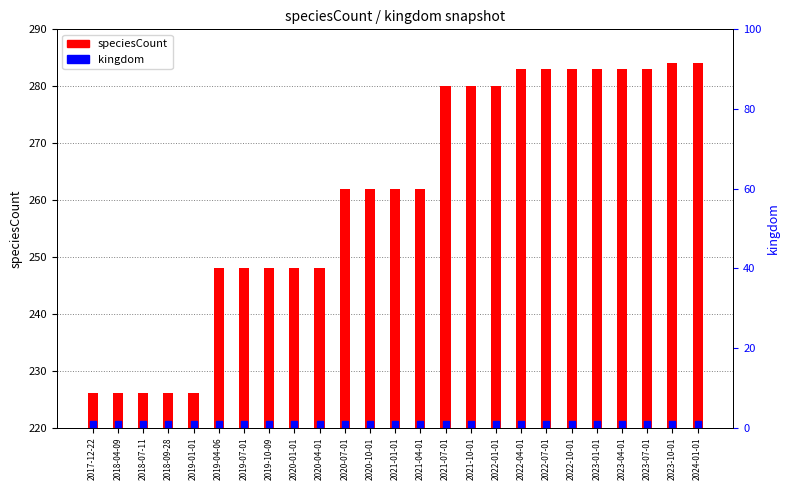

Is the value of speciesCount at 2019-10-09 greater than the value of kingdom at 2023-07-01?

Yes